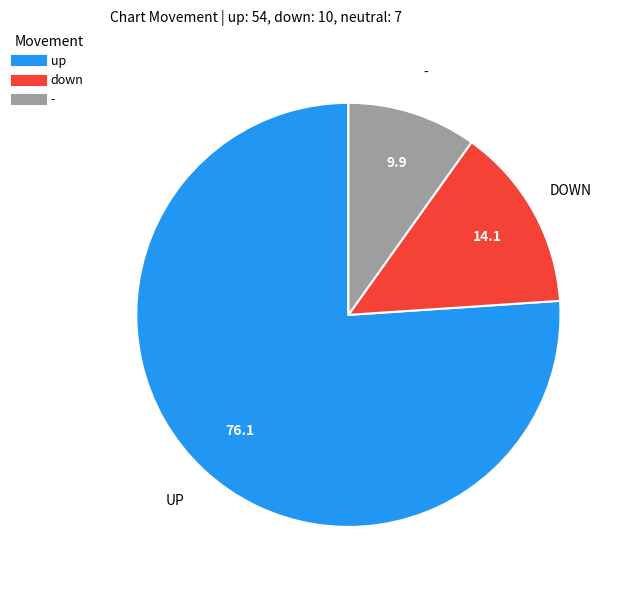

Do - and down together represent more than half of the pie?

No